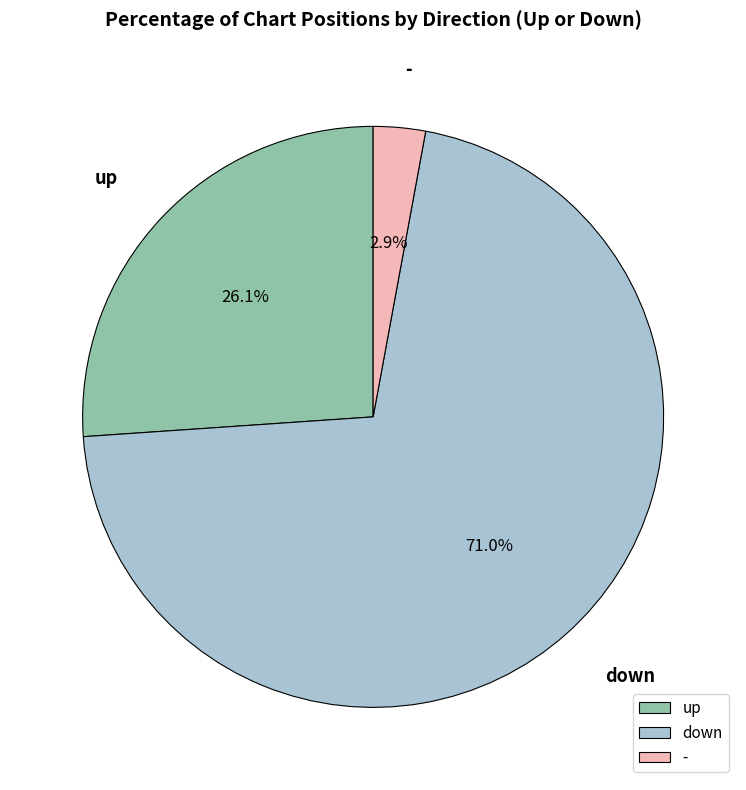

How much of the chart is everything except down?

29.0%